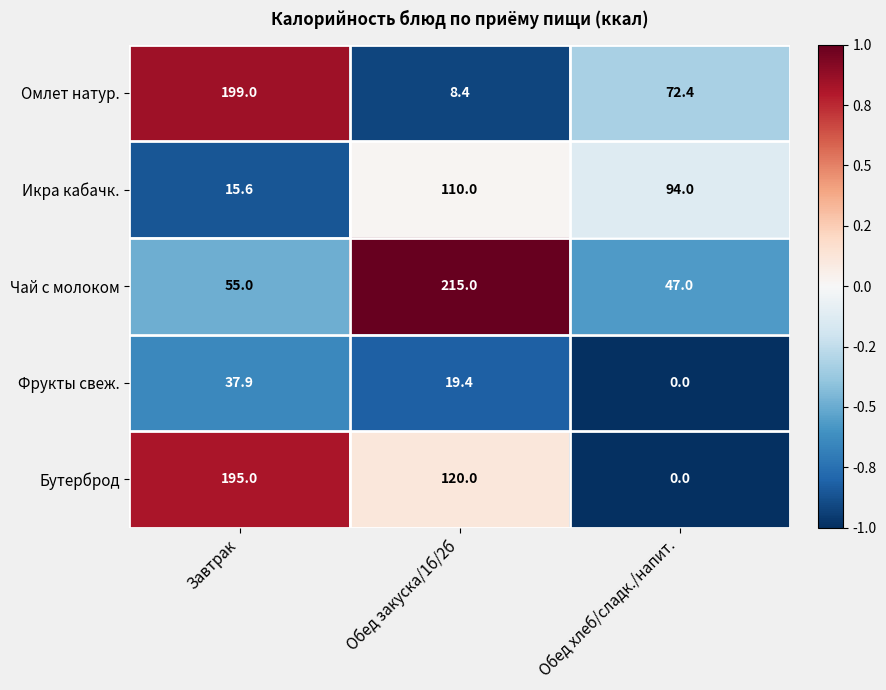

Which series has the largest range (max minus min)?

Бутерброд